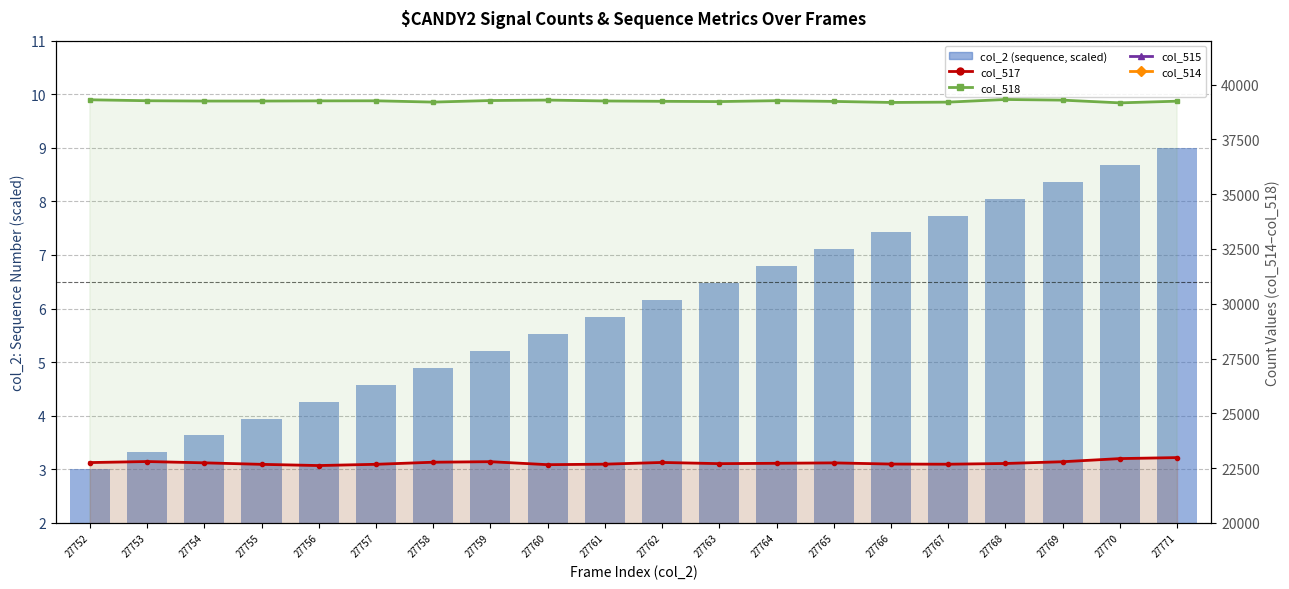

Where is col_514 nearest to the value 3491?

27752